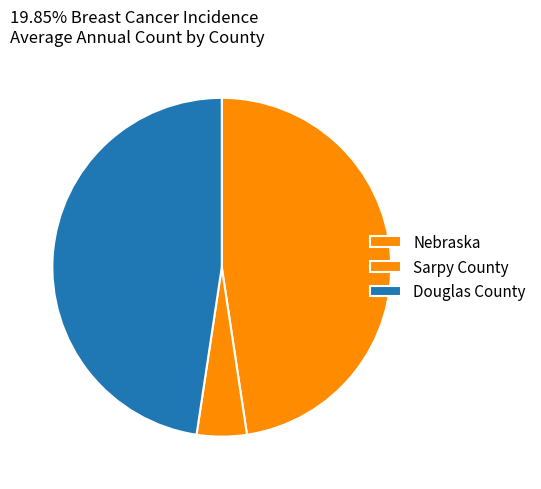

How many segments does this pie chart have?

3